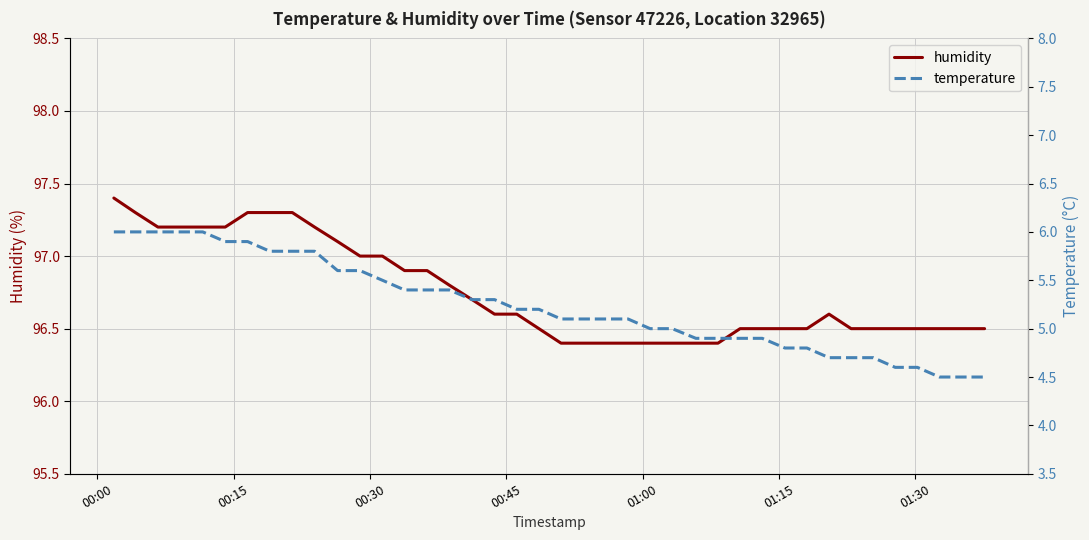

List the series in order of their peak value, lowest first.

temperature, humidity